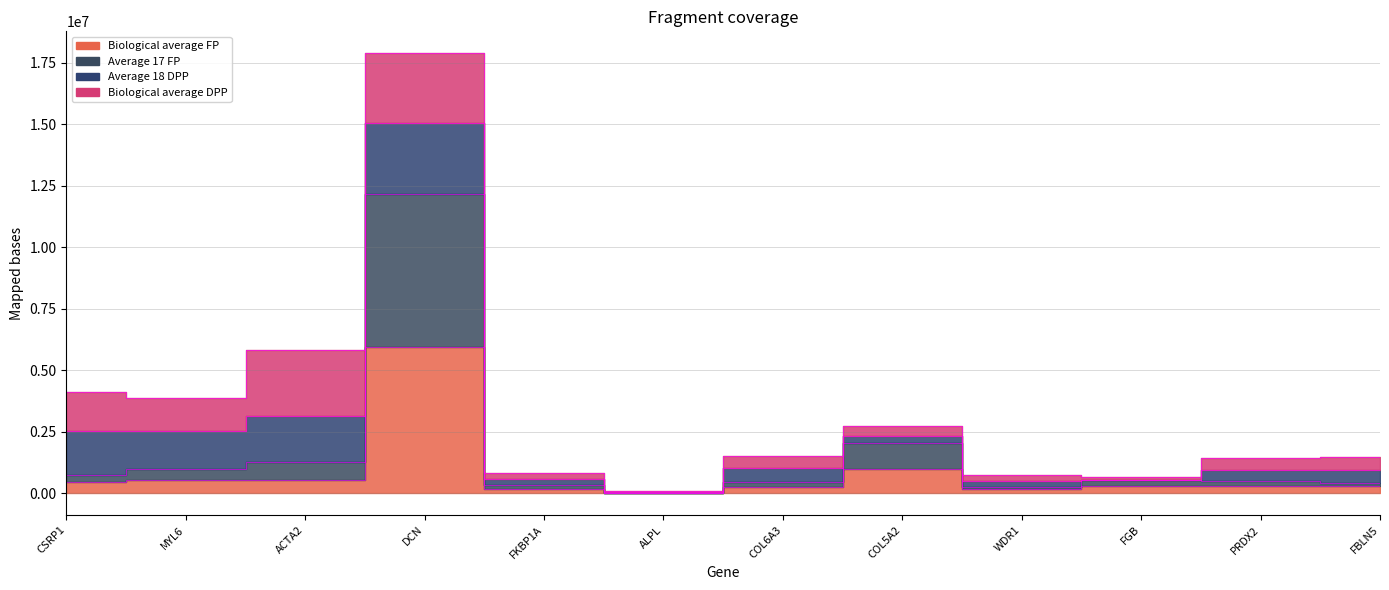

Count the number of categories in the chart.

12